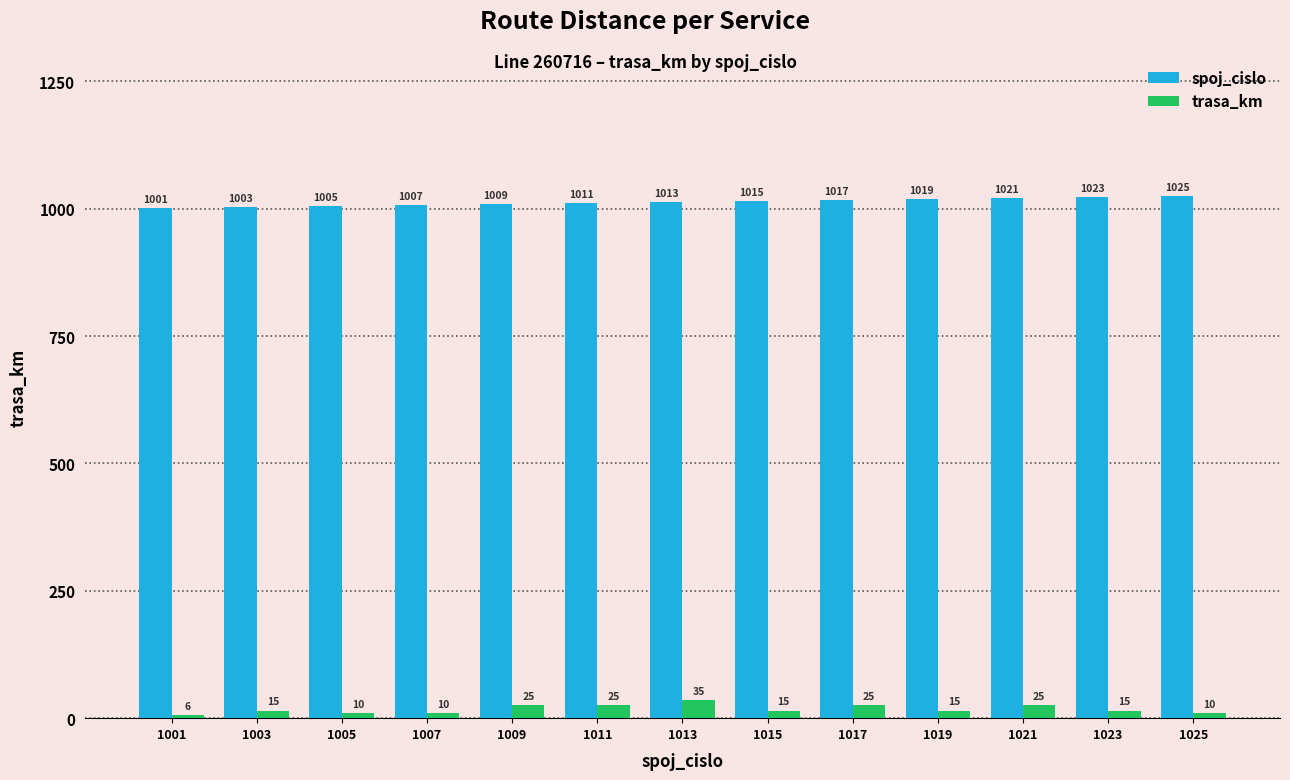

What is the difference between the spoj_cislo values at 1017 and 1015?

2